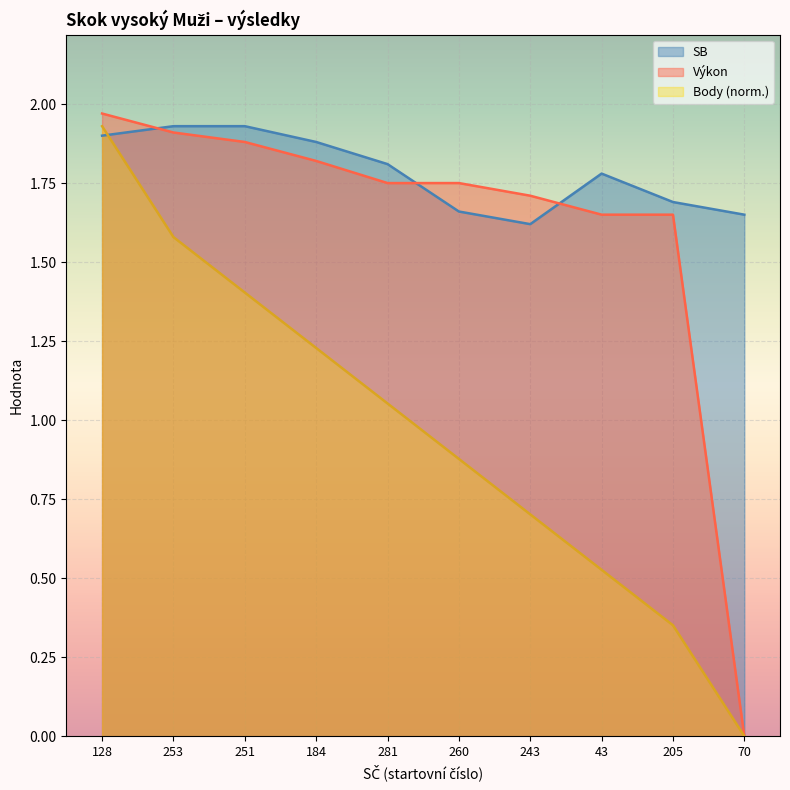

True or false: Body has more than 1 interior local peaks.

False